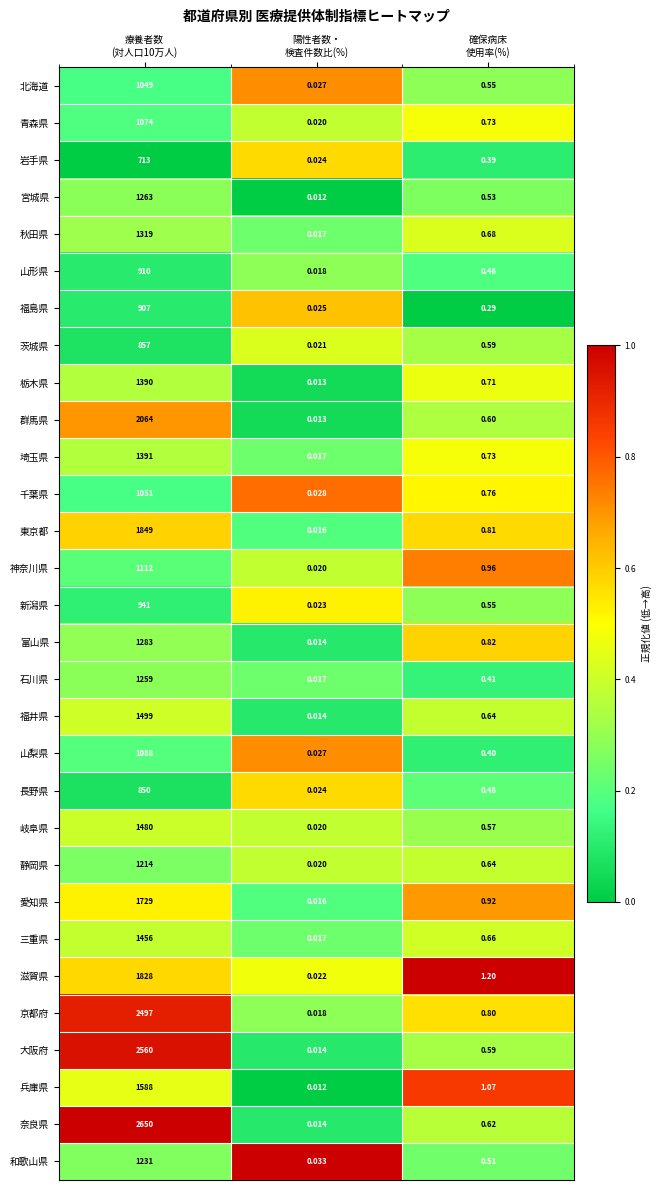

Between 療養者数
(対人口10万人) and 陽性者数・
検査件数比(%), which series saw the biggest shift?

奈良県